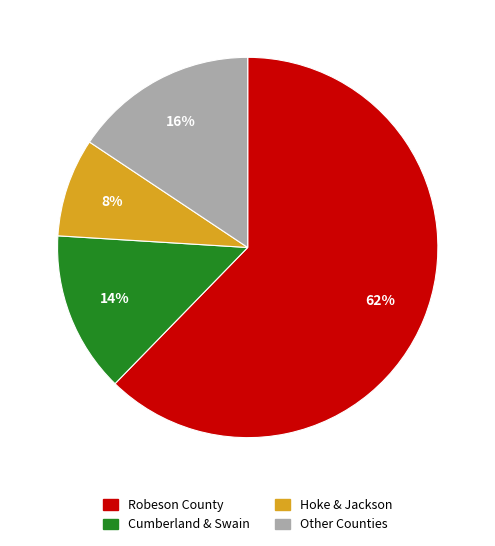

To the nearest percent, what is the difference between the largest and smallest slice percentages?

54%